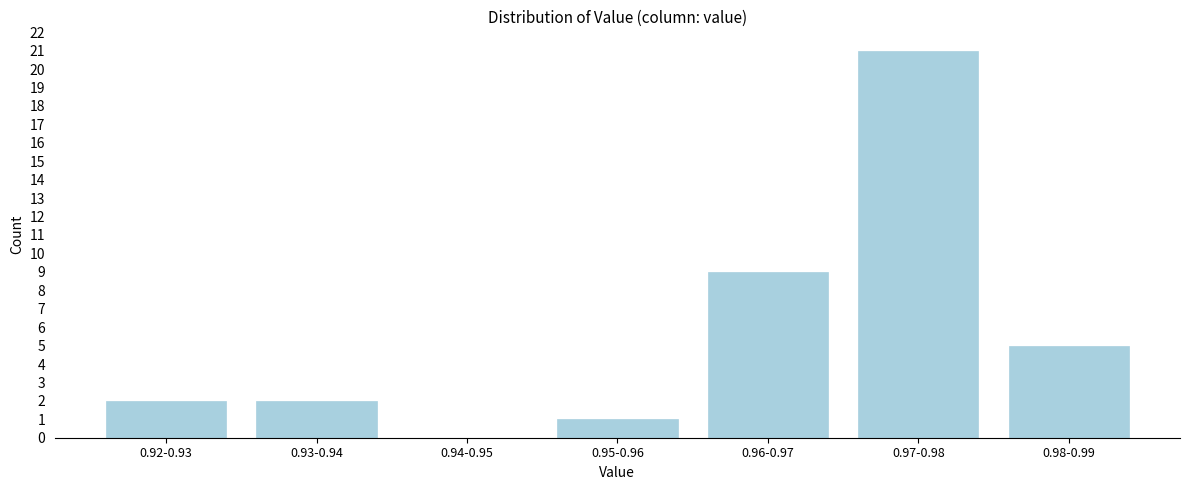

Reading left to right, transcribe all the data shown in this chart.

0.92-0.93=2	0.93-0.94=2	0.94-0.95=0	0.95-0.96=1	0.96-0.97=9	0.97-0.98=21	0.98-0.99=5